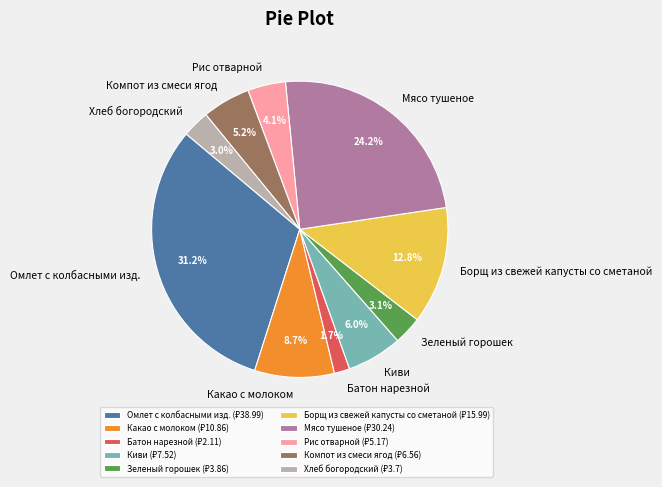

How many slices are in this pie chart?

10